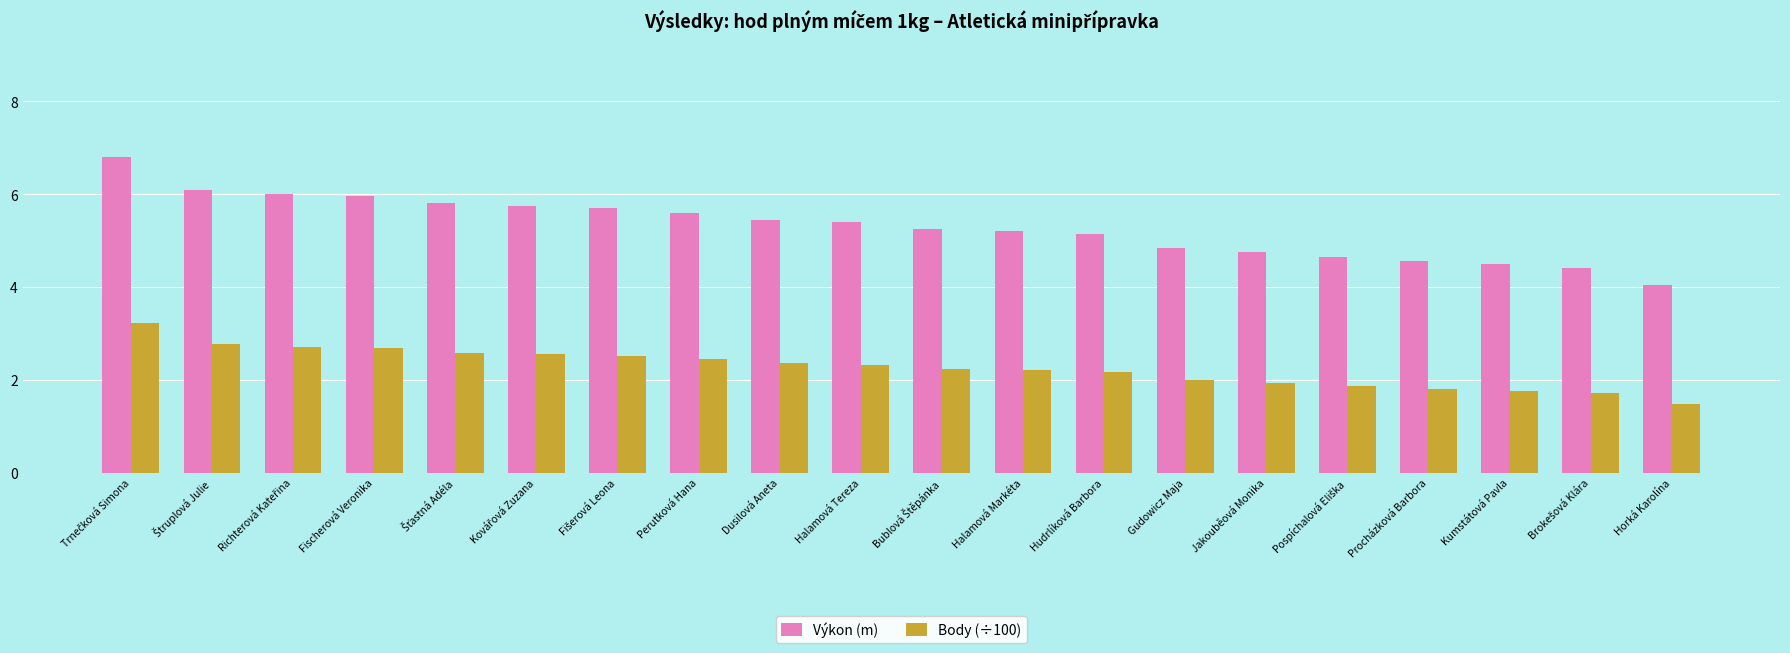

What is the average value of the Výkon (m) series?

5.3